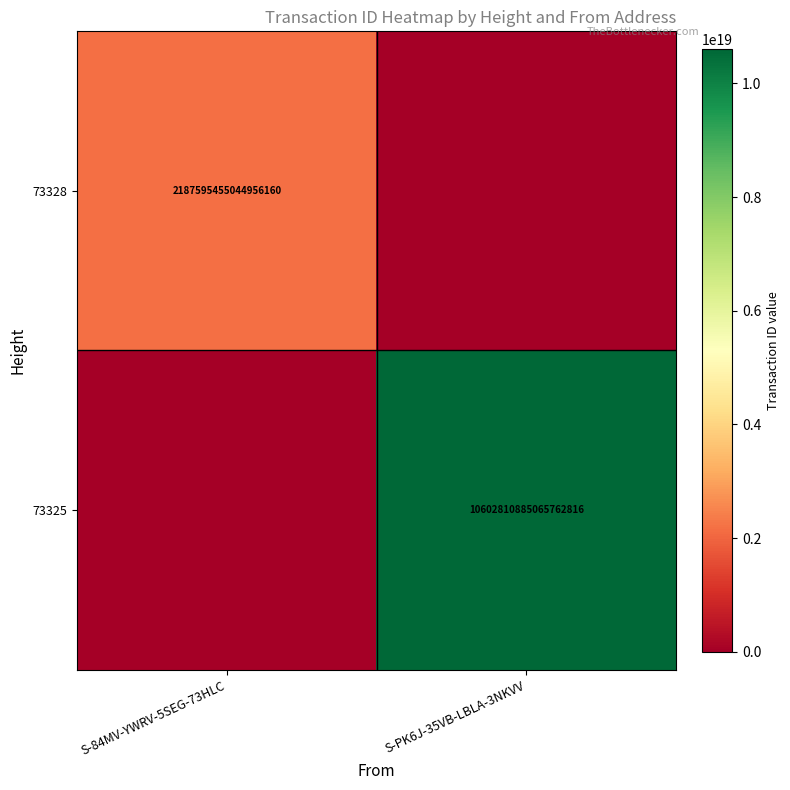

Is it true that 73328 equals 1058962834334887808 at S-84MV-YWRV-5SEG-73HLC?

False